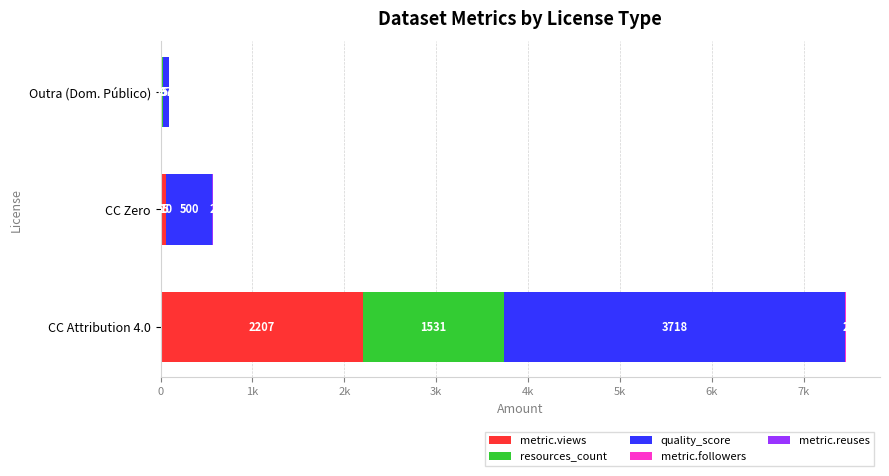

Which series has the largest total across all categories?

quality_score